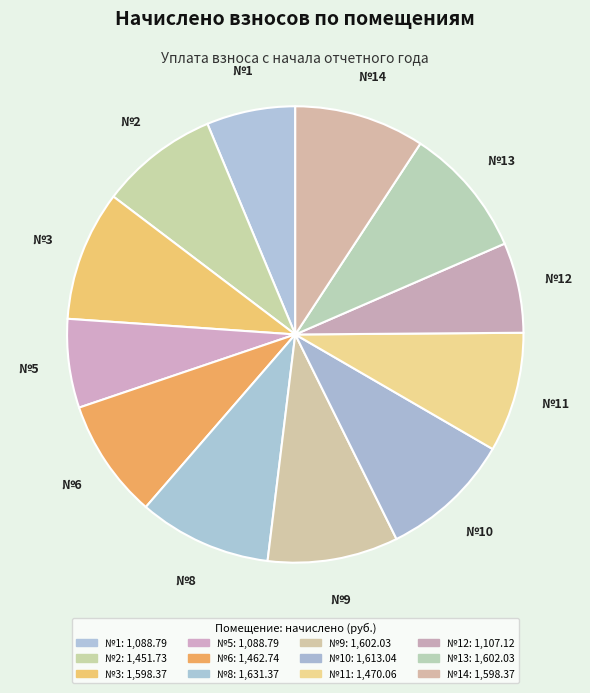

How many segments does this pie chart have?

12